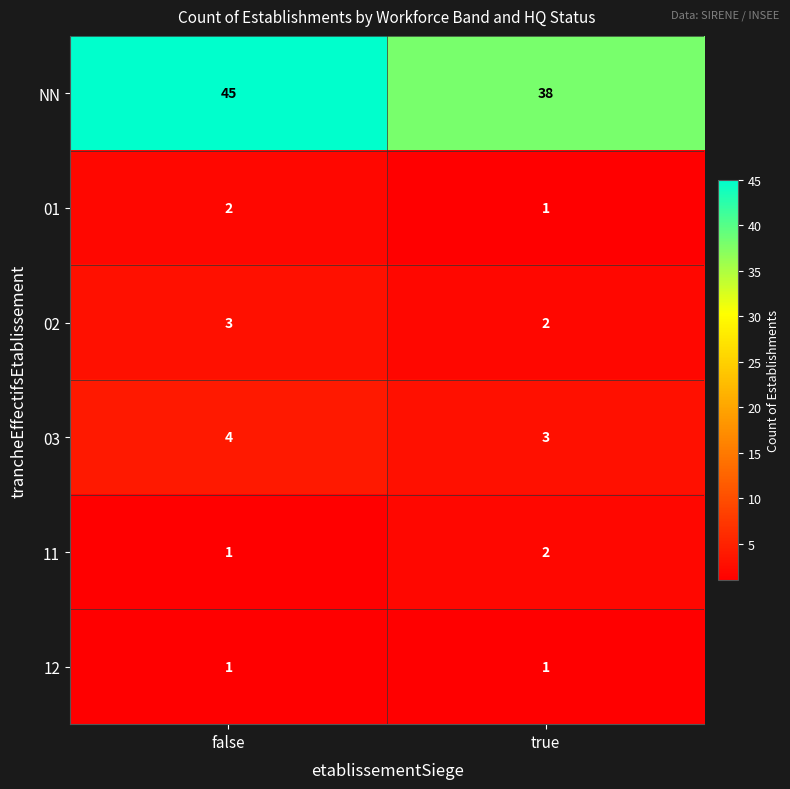

At how many categories does at least one series exceed 10?

2